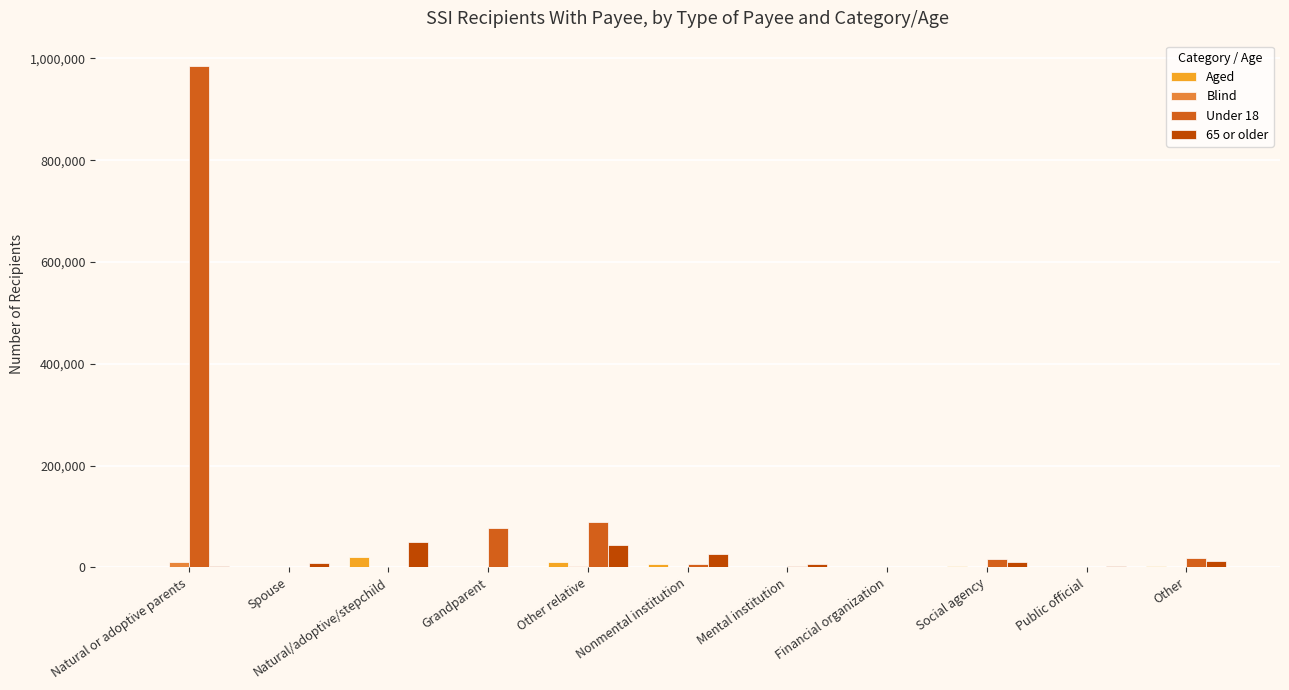

What is the maximum value shown in the chart?

985520